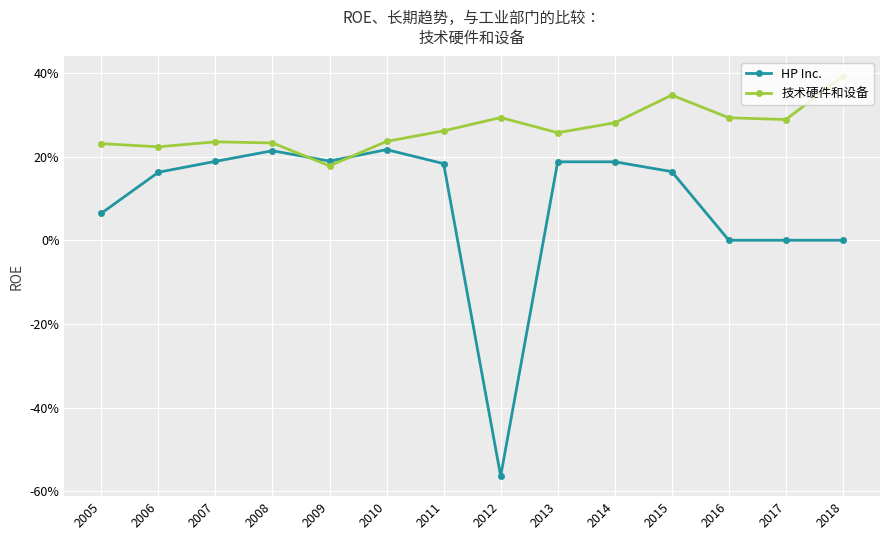

What is the sum of the HP Inc. values at 2007 and 2005?

0.3